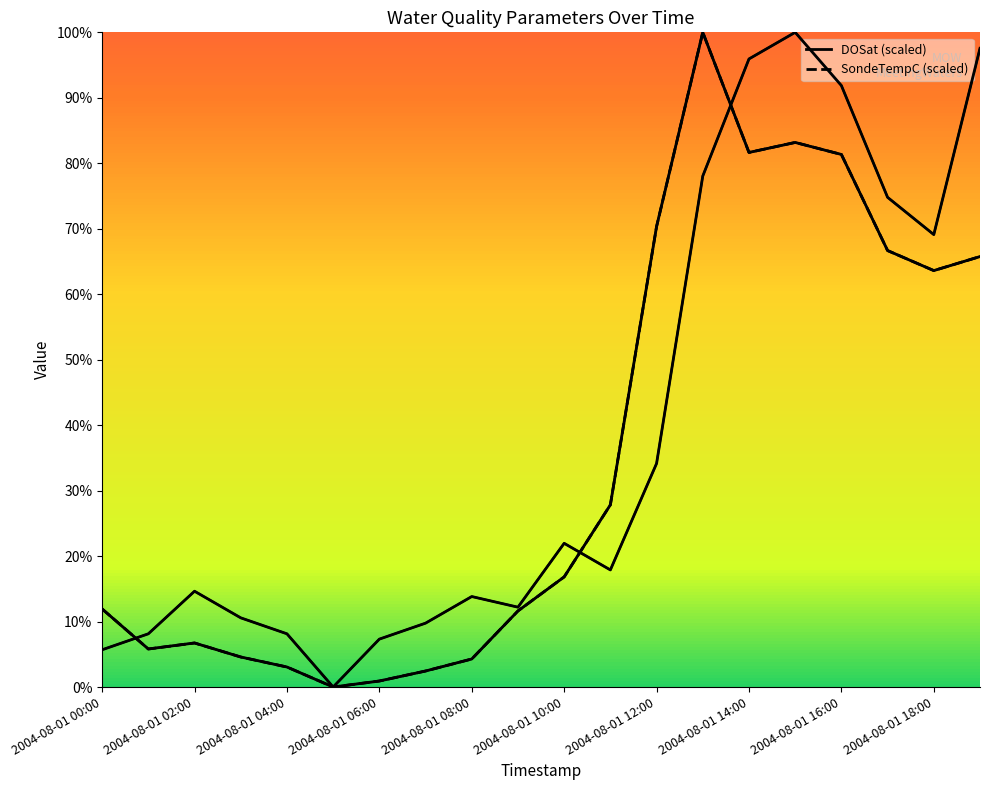

What is the approximate value of DOSat at 2004-08-01 14:00?

95.9